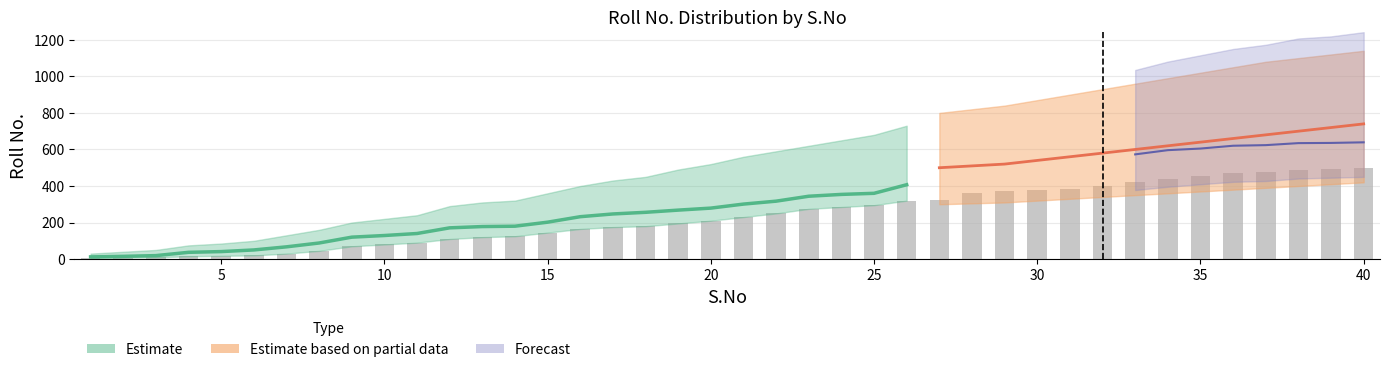

Is the value of Roll No. at 40 greater than the value of Roll No. upper at 36?

No